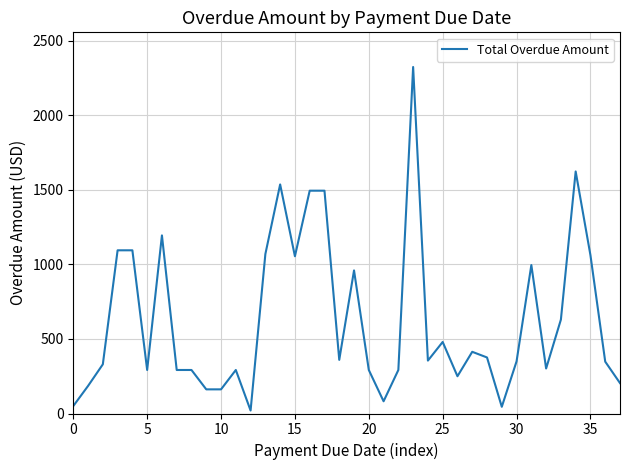

What is the smallest value displayed?

20